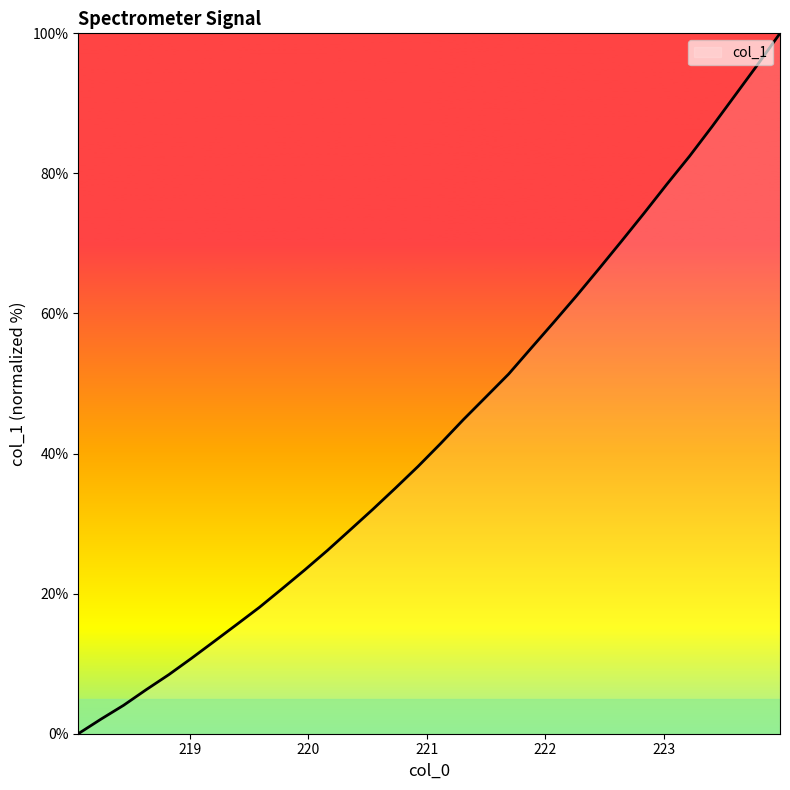

What is the maximum value shown in the chart?

100.0